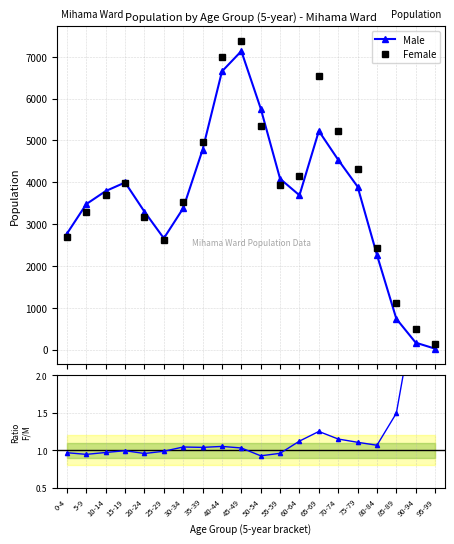

The Male series shows 11260.5 at 45-49. True or false?

False